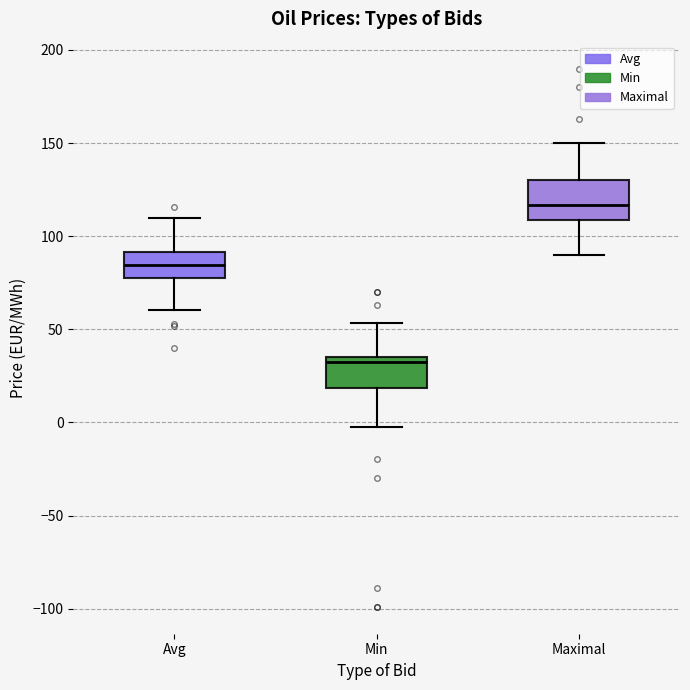

Which box's median line is the highest?

Maximal